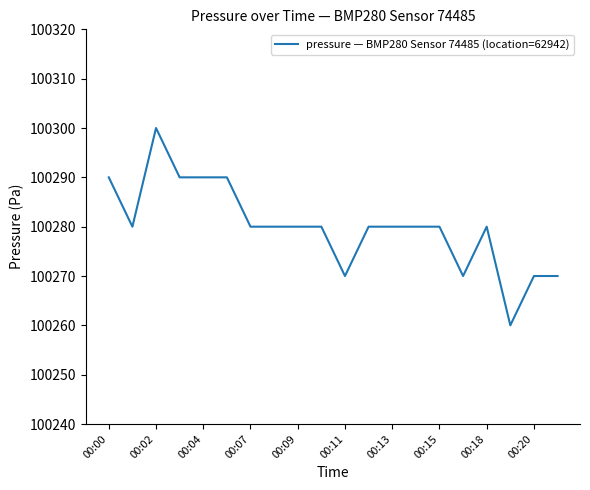

What is the smallest value displayed?

100260